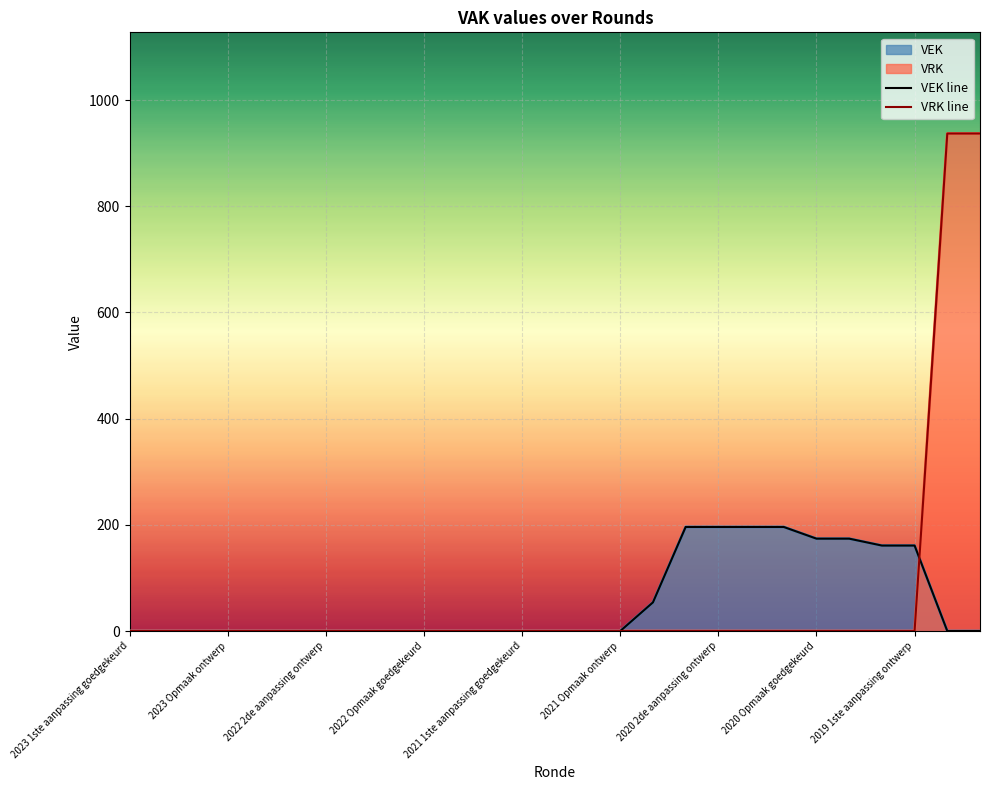

How many lines are shown in the chart?

2